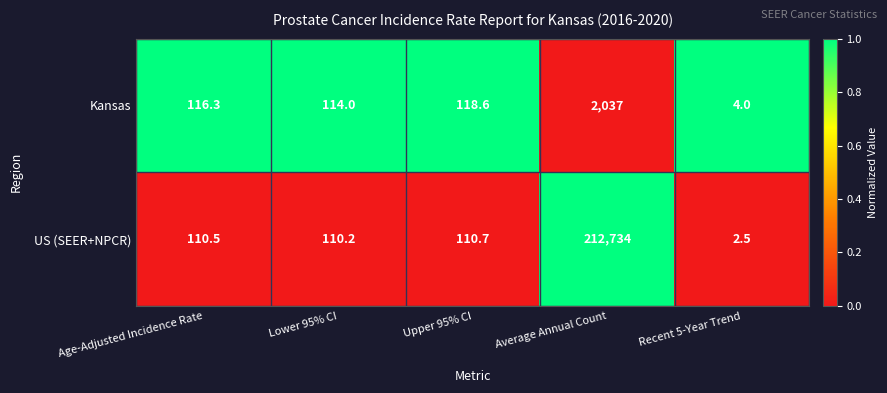

The value of US (SEER+NPCR) at Upper 95% CI is 150.5. True or false?

False